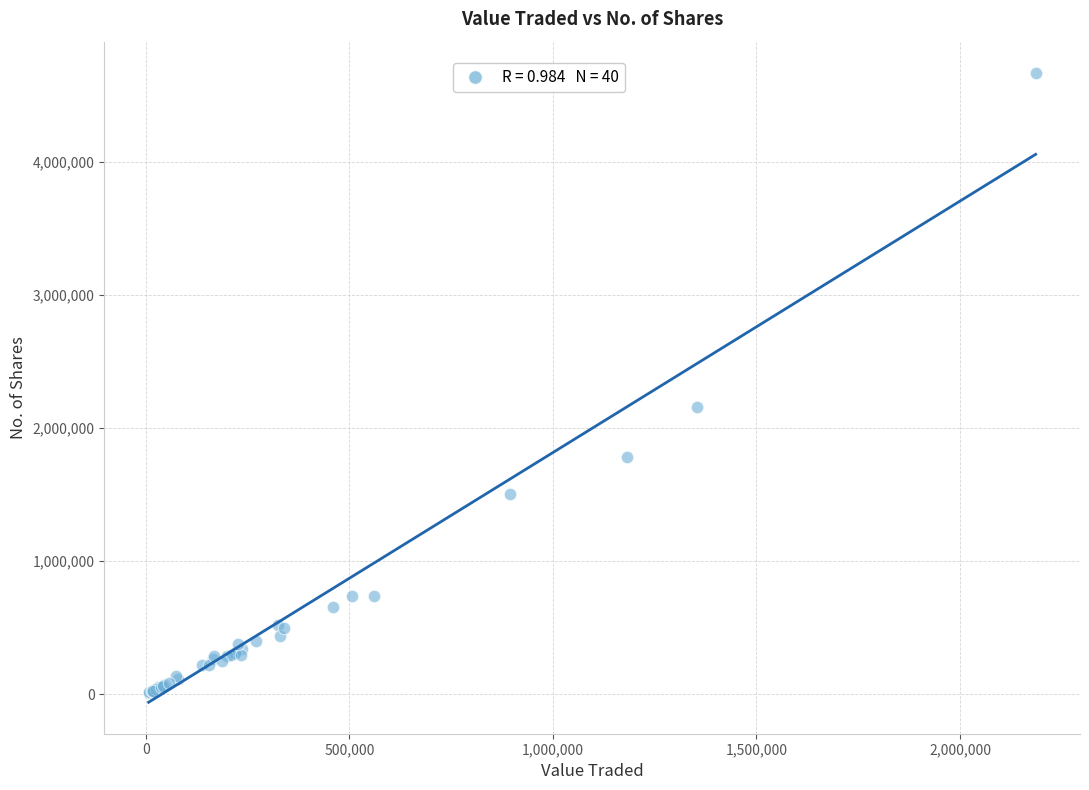

What Y value in the scatter plot is closest to 2338666?

2156794